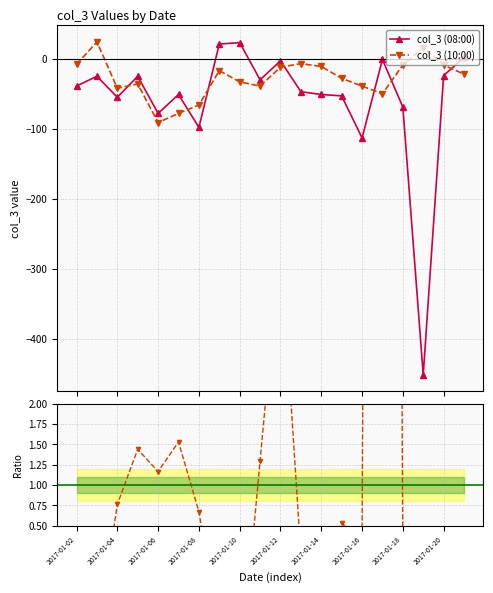

What is the lowest value of the col_3 (08:00) series?

-451